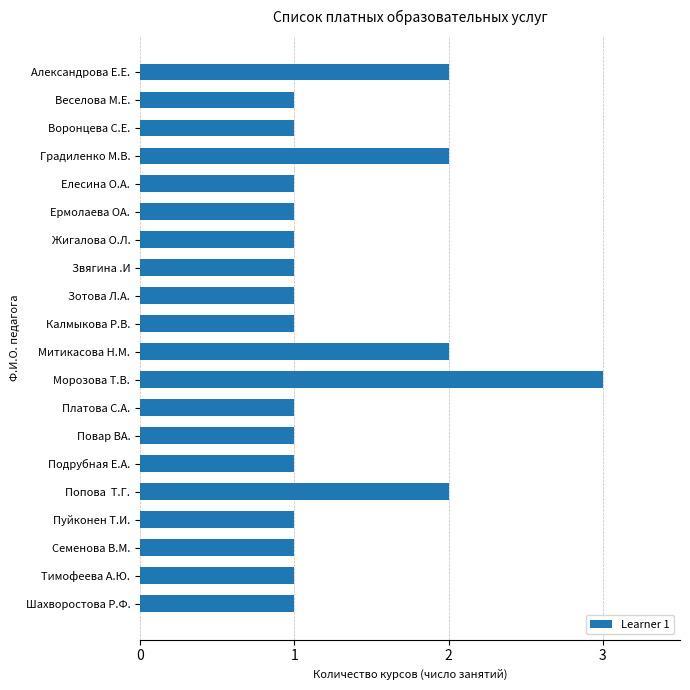

How many data points does each series have?

20